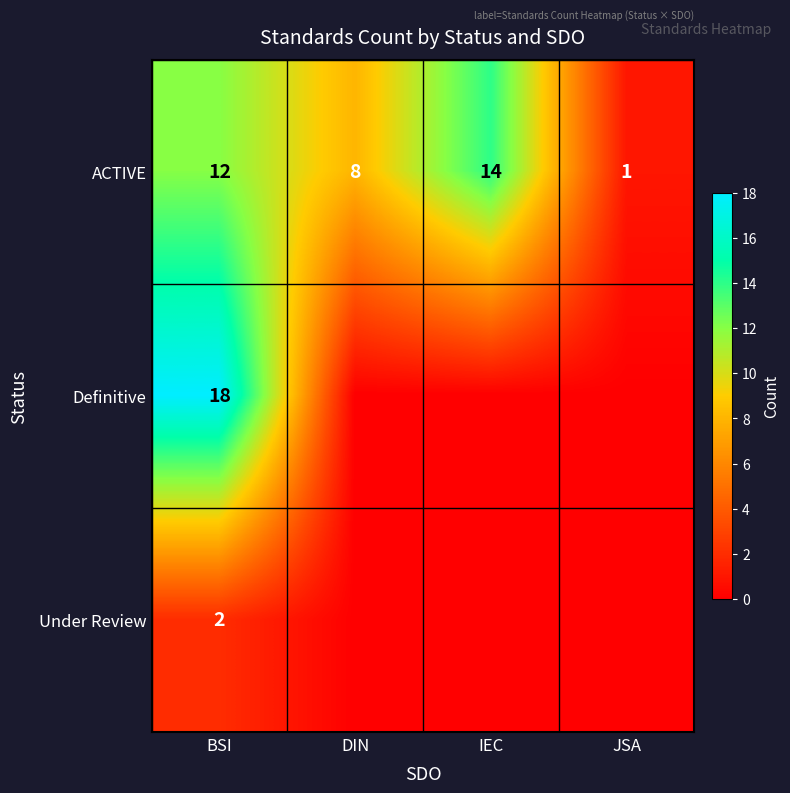

What is the total value across all series at BSI?

32